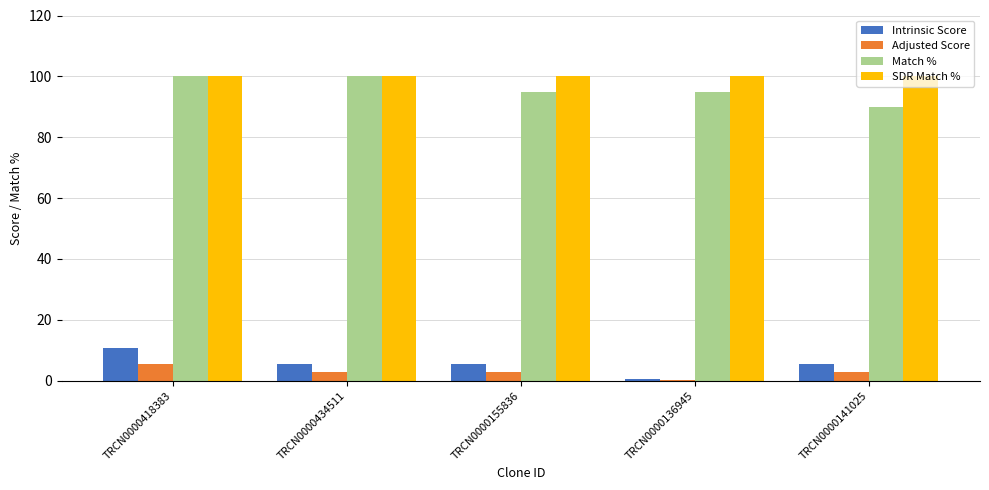

Which series has the largest total across all categories?

SDR Match %